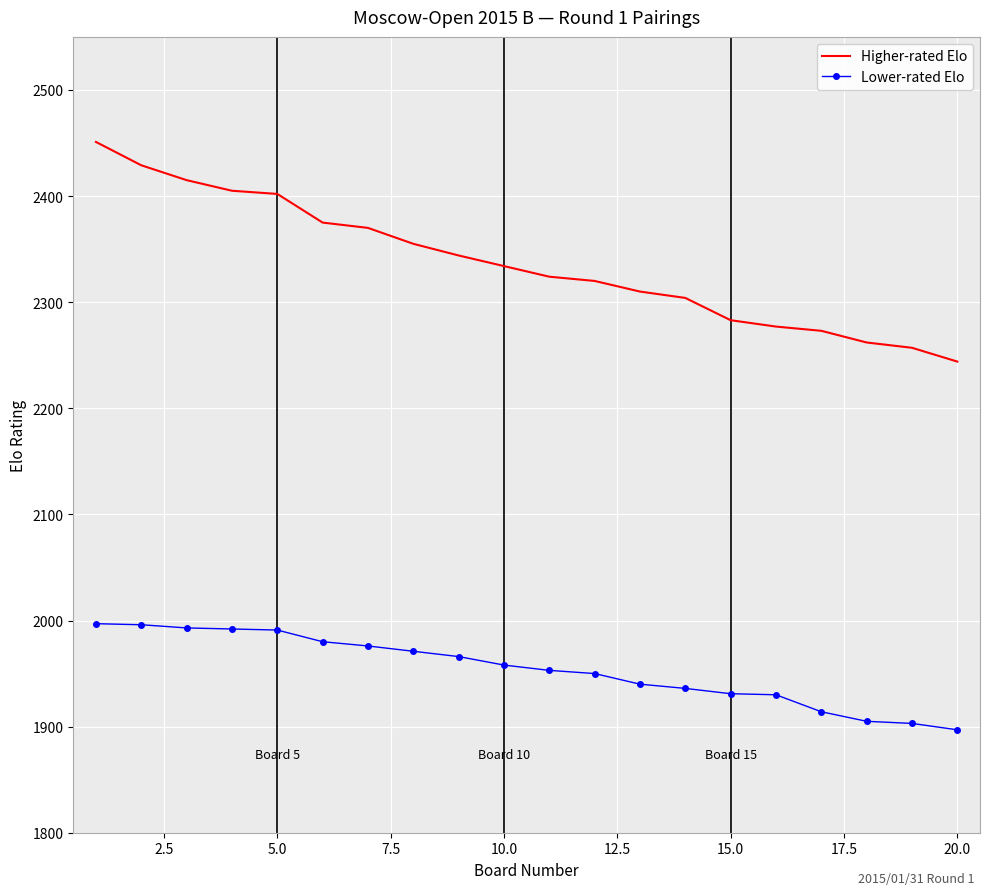

Which series has the largest range (max minus min)?

Higher-rated Elo